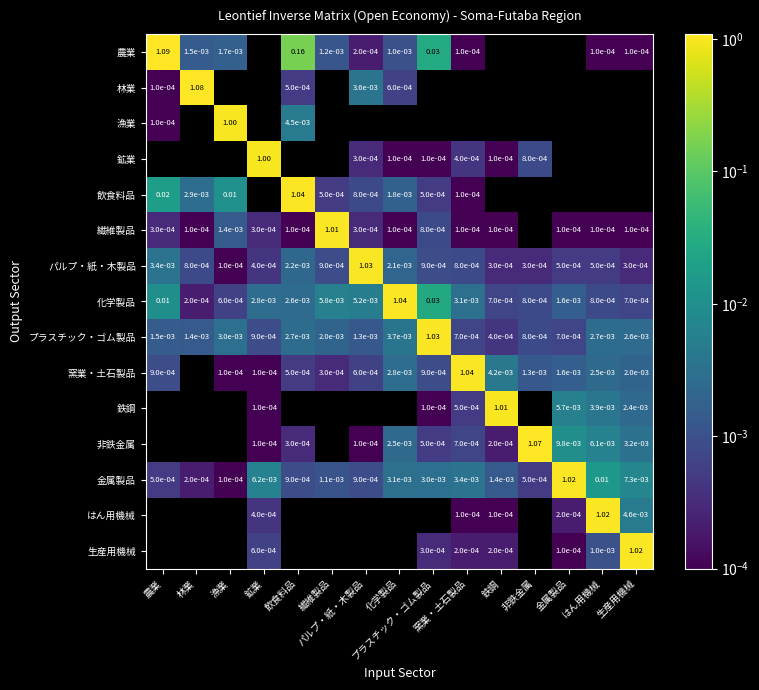

How many series are shown in this chart?

15